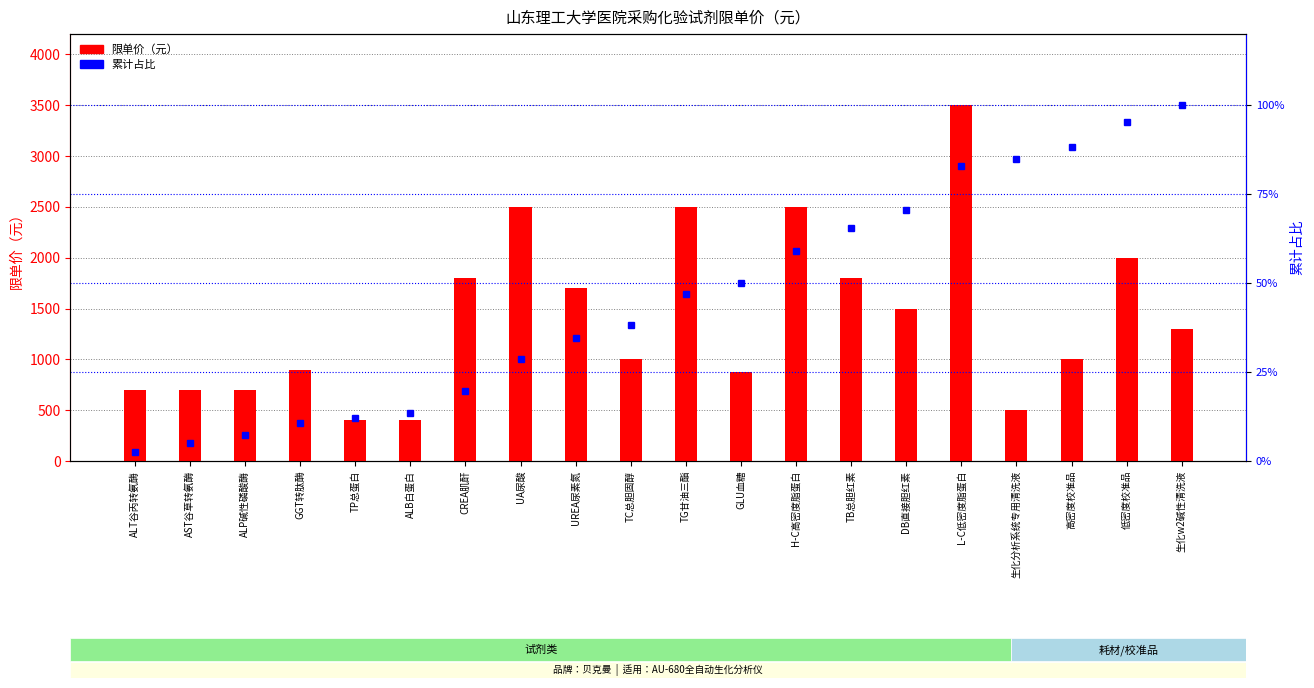

Which category has the highest value in the 限单价（元） series?

L-C低密度脂蛋白